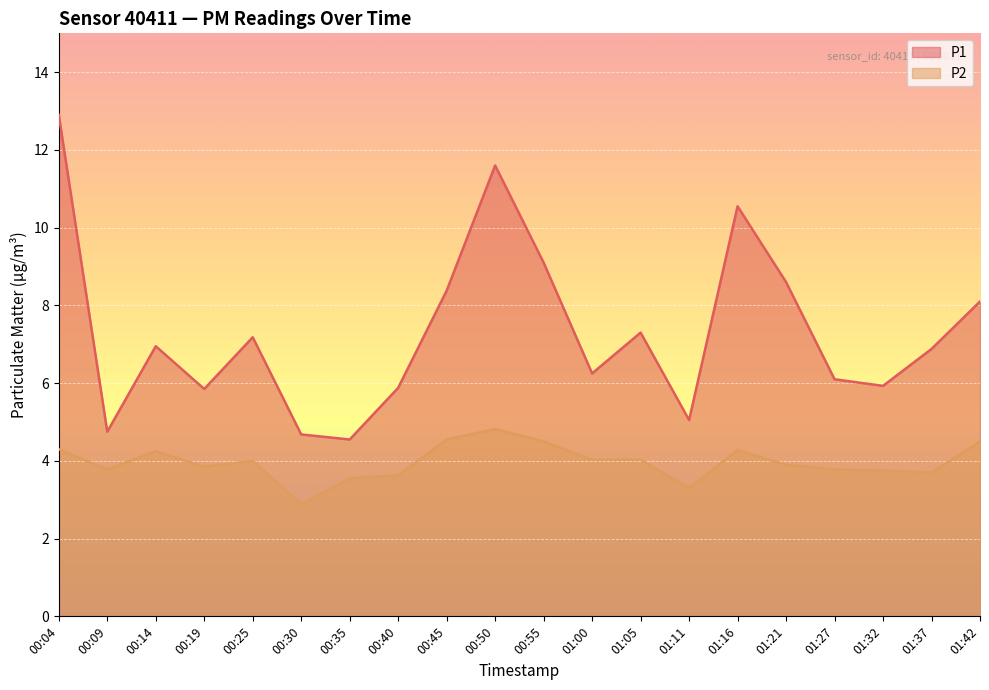

True or false: P1 and P2 cross at least once.

False